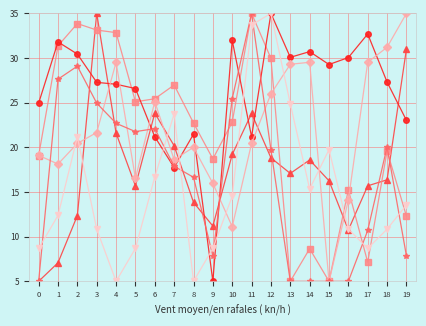

What is the maximum value shown in the chart?

35.0